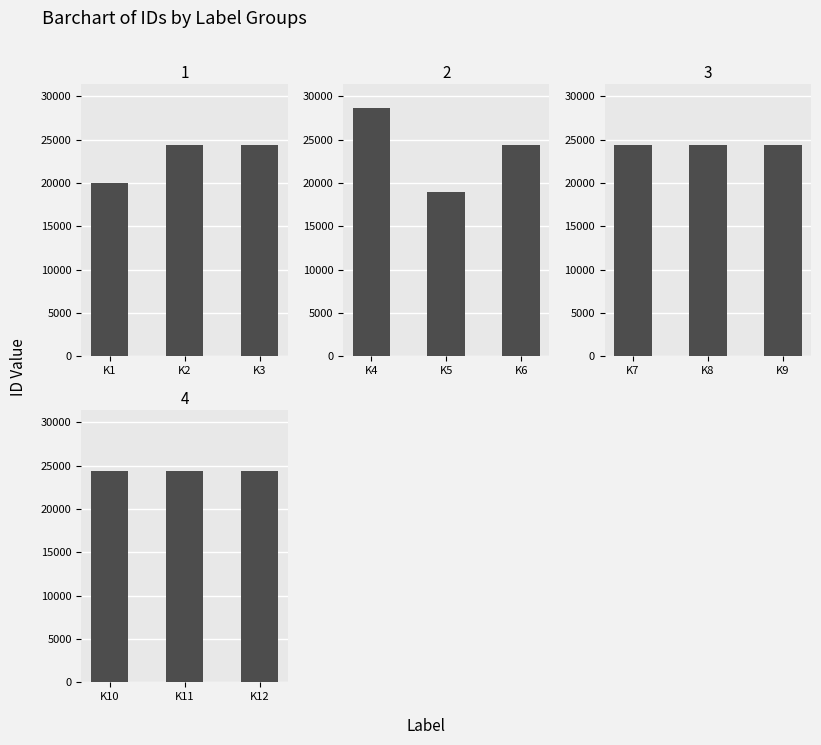

Reading left to right, extract all data points from this chart.

Group 1: 20006	24345	24359
Group 2: 28598	18968	24352
Group 3: 24348	24349	24350
Group 4: 24347	24351	24346